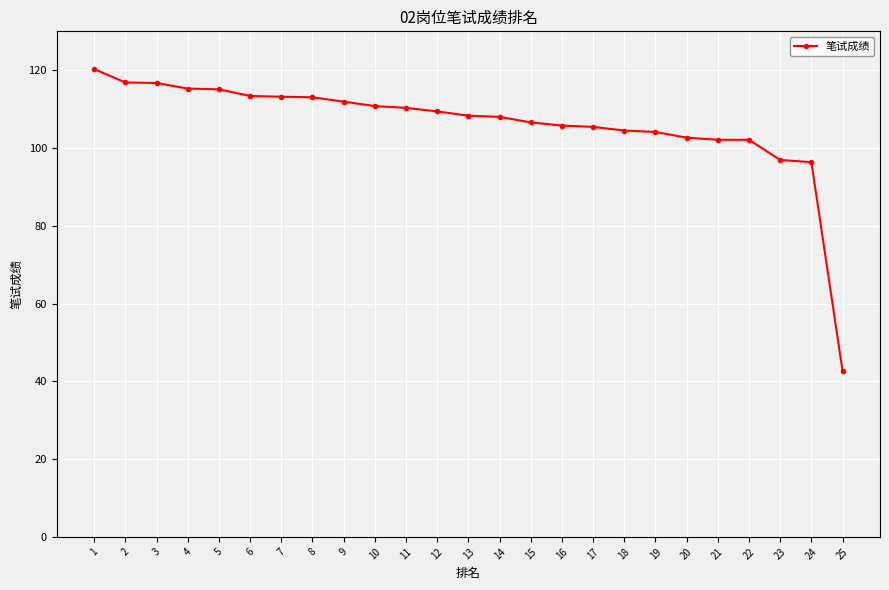

What is the average value?

106.1